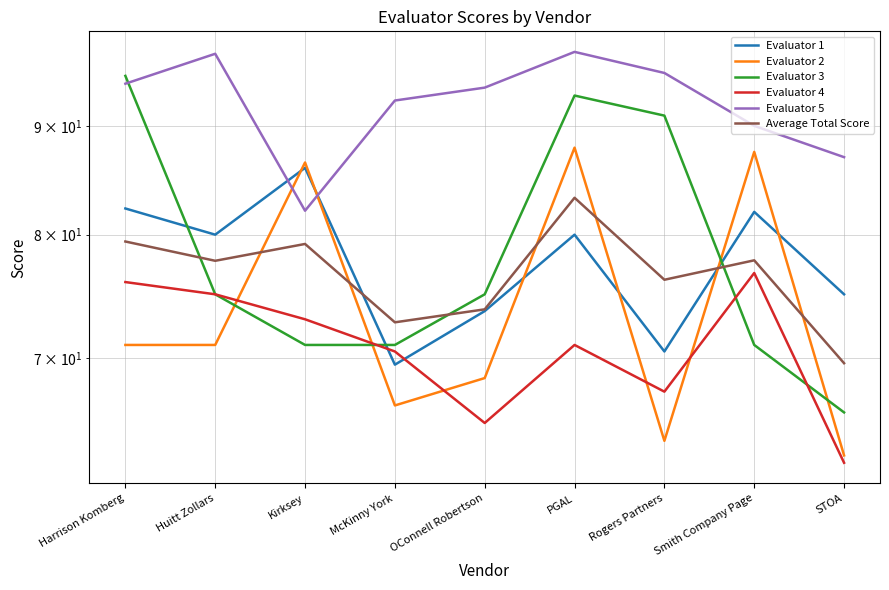

At which category does Evaluator 4 reach its first local valley?

OConnell Robertson